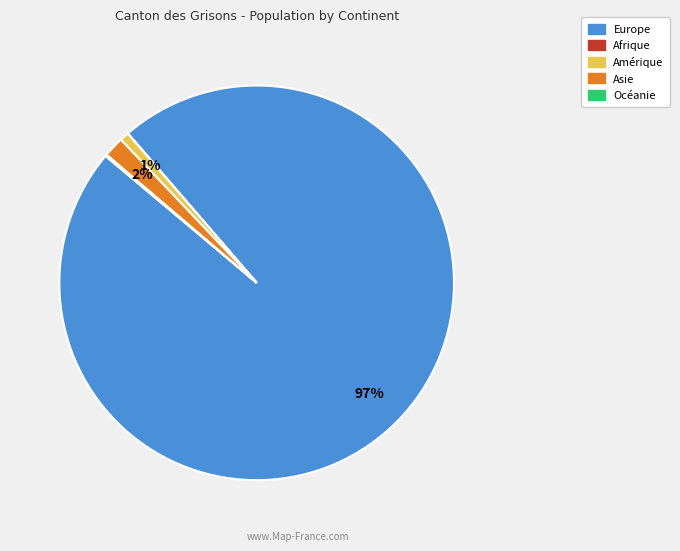

To the nearest percent, what is the average slice percentage?

20%